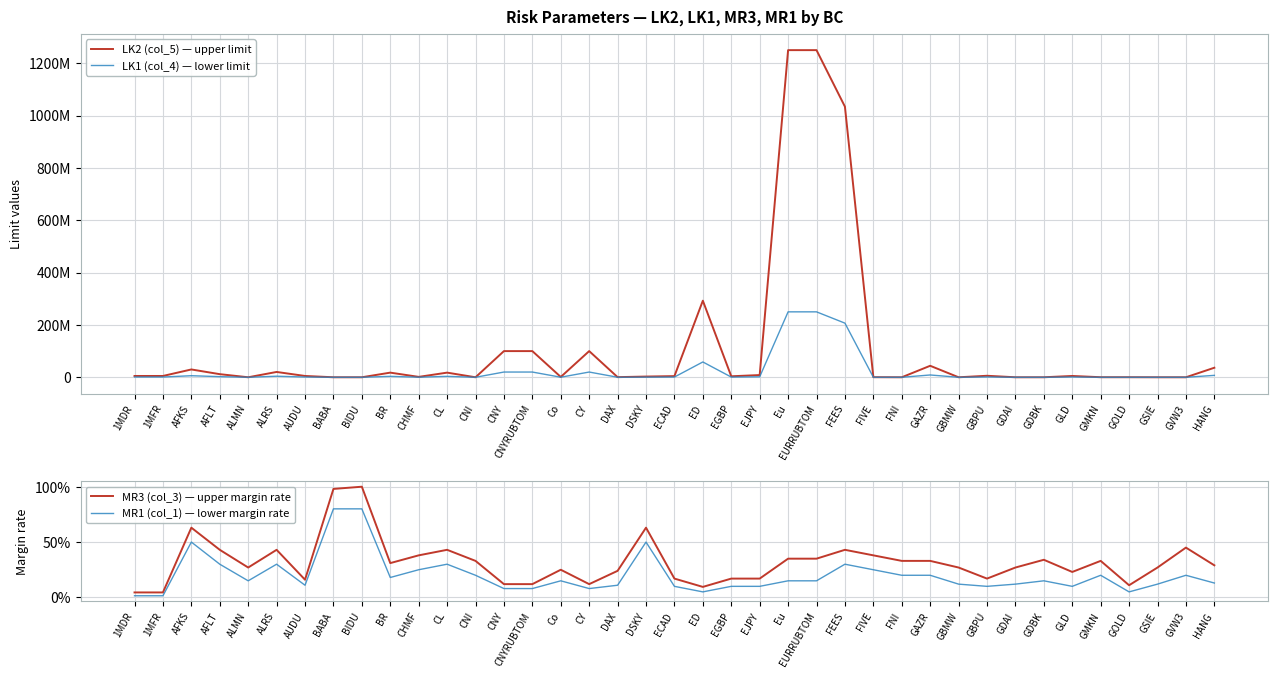

What is the total value across all series at BR?

21286234.5